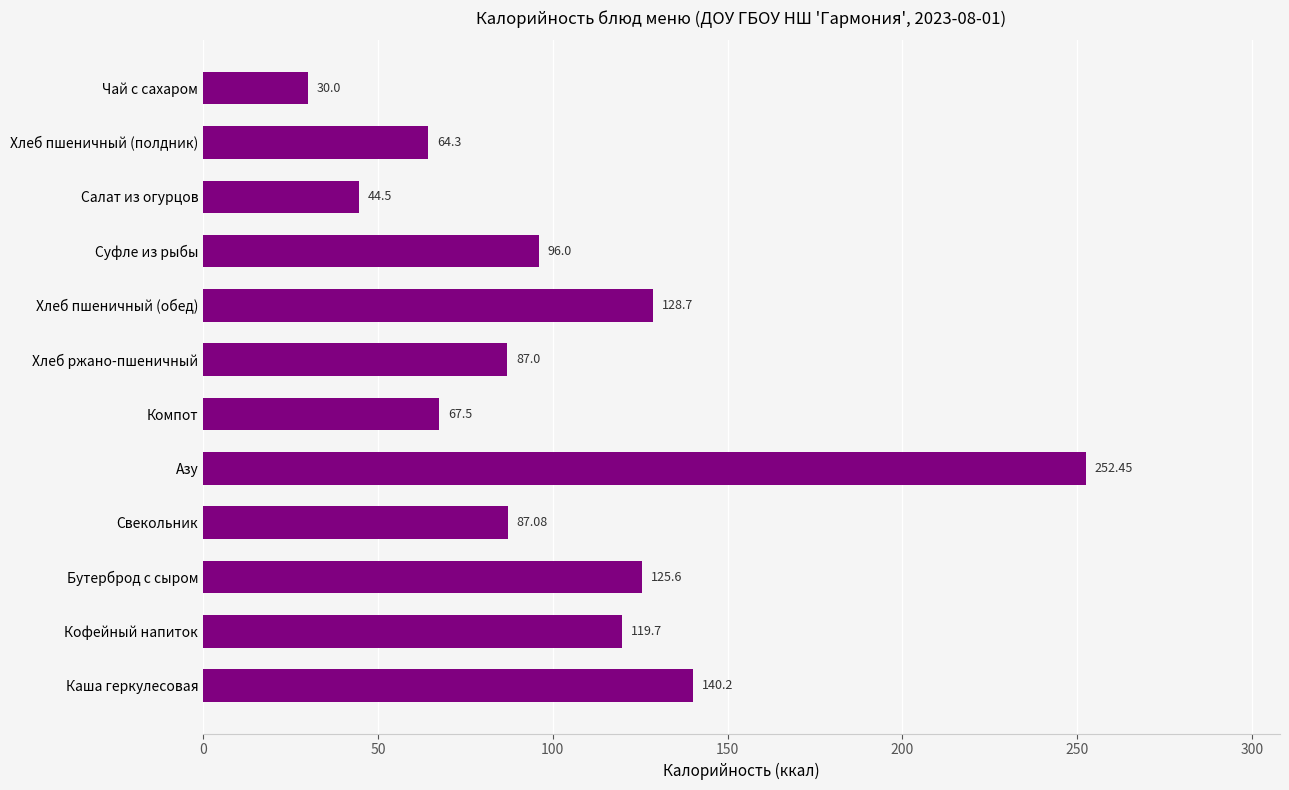

What is the change in value from Хлеб пшеничный (обед) to Хлеб пшеничный (полдник)?

-64.4